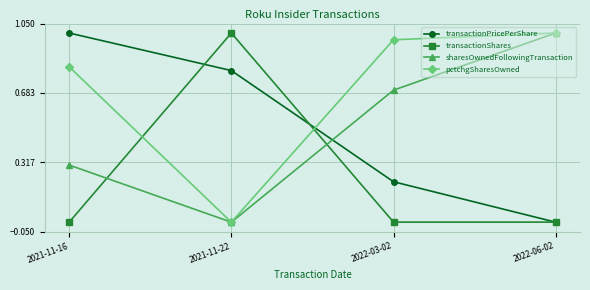

What are all the series names shown in the legend?

transactionPricePerShare, transactionShares, sharesOwnedFollowingTransaction, pctchgSharesOwned